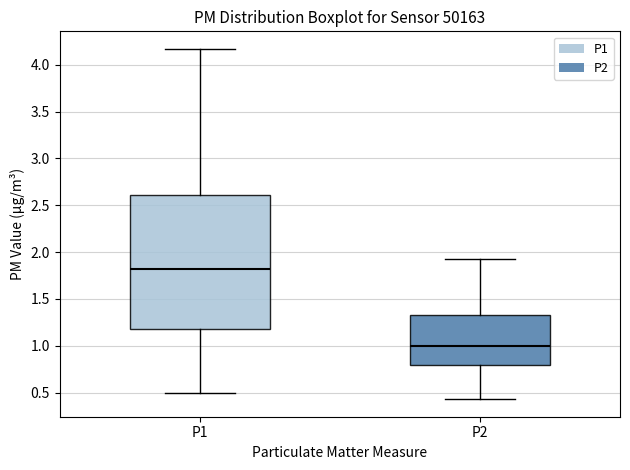

Which box's median line is the highest?

P1